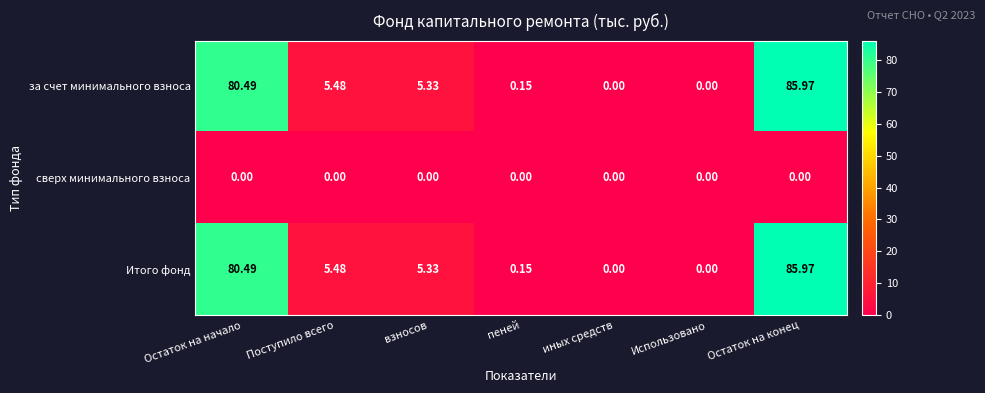

Is the value of сверх минимального взноса at Остаток на конец greater than the value of Итого фонд at пеней?

No